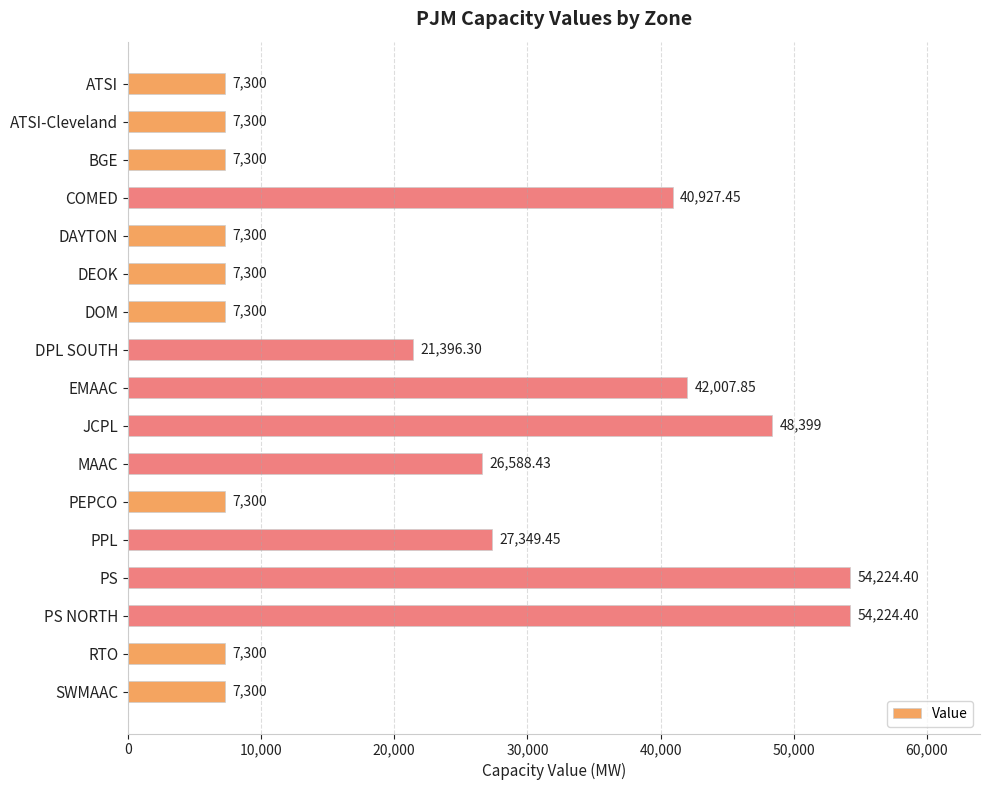

Approximately how many times larger is the value at DEOK compared to PPL?

0.3